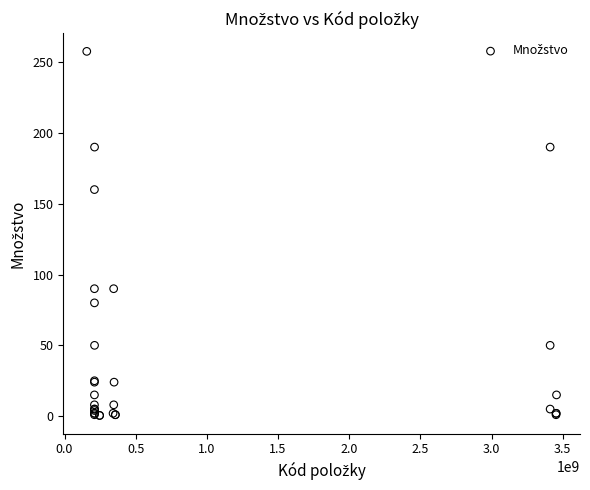

What Y value in the scatter plot is closest to 129?

160.0